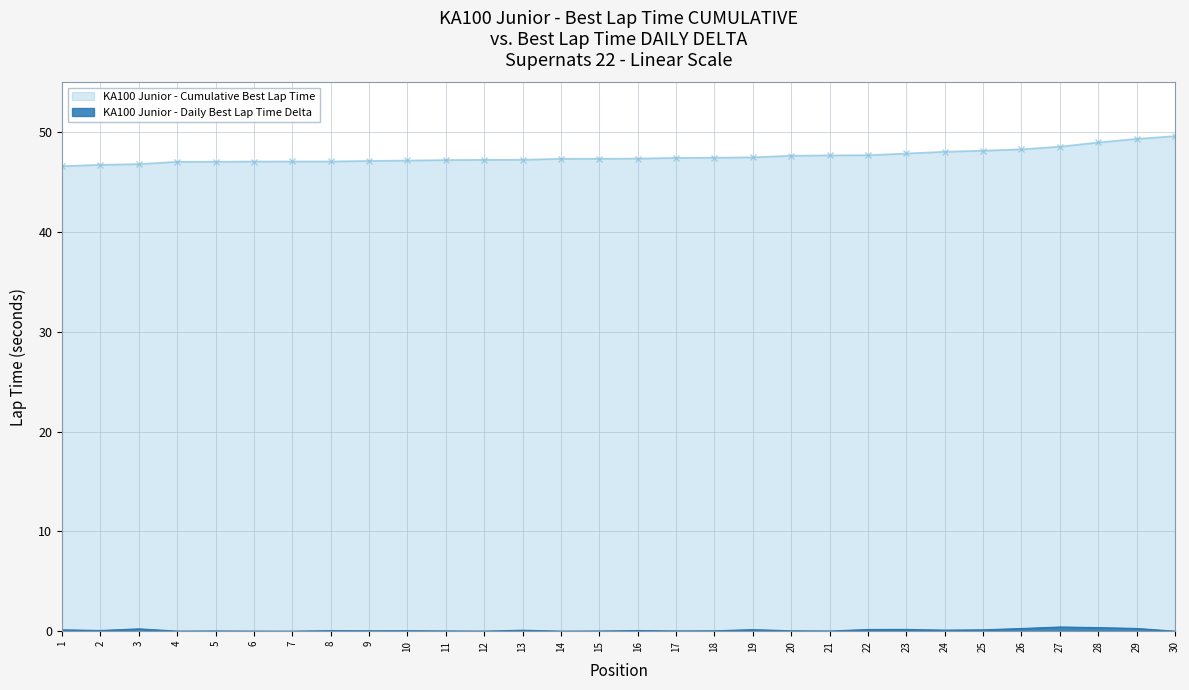

What is the sum of all Cumulative Best Lap Time values?

1427.5